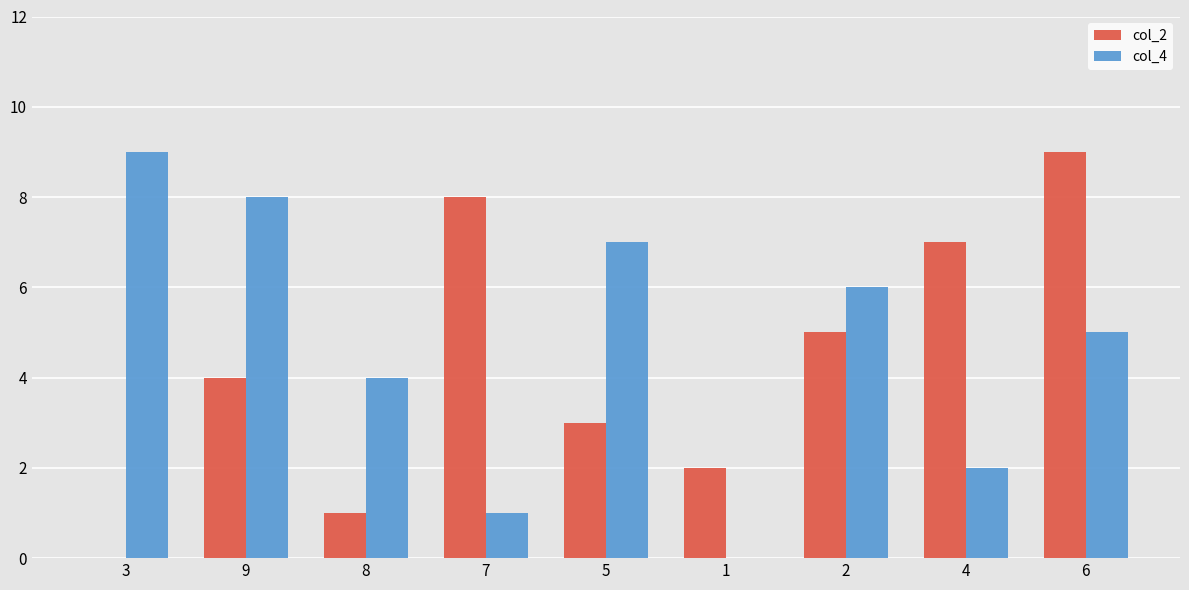

What is the average value of the col_4 series?

5